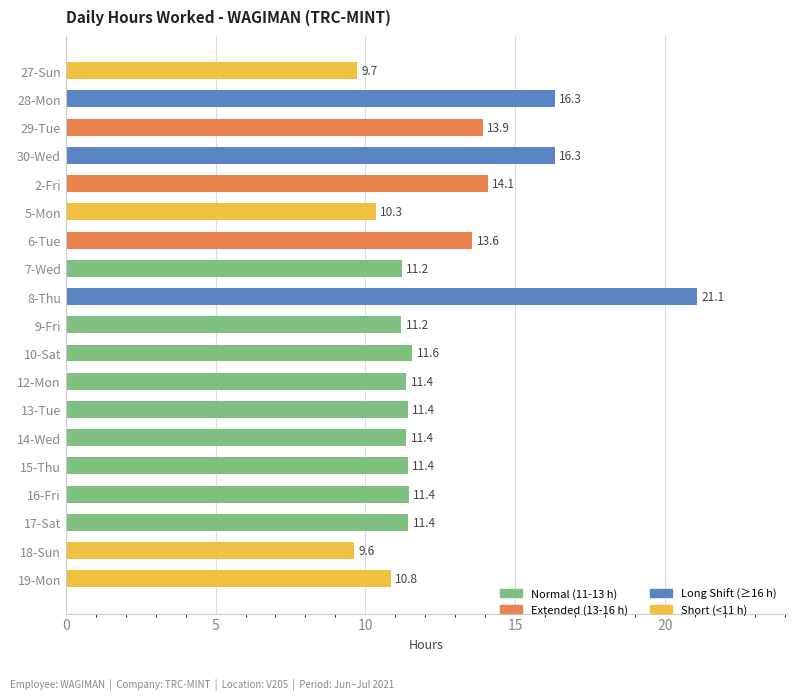

The chart shows a value of 10.8 at 19-Mon. True or false?

True